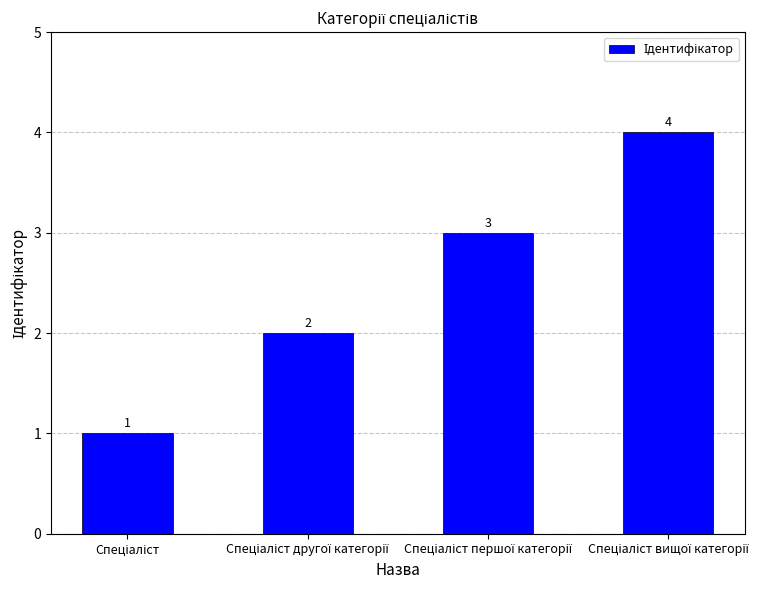

What is the difference between the maximum and minimum values?

3